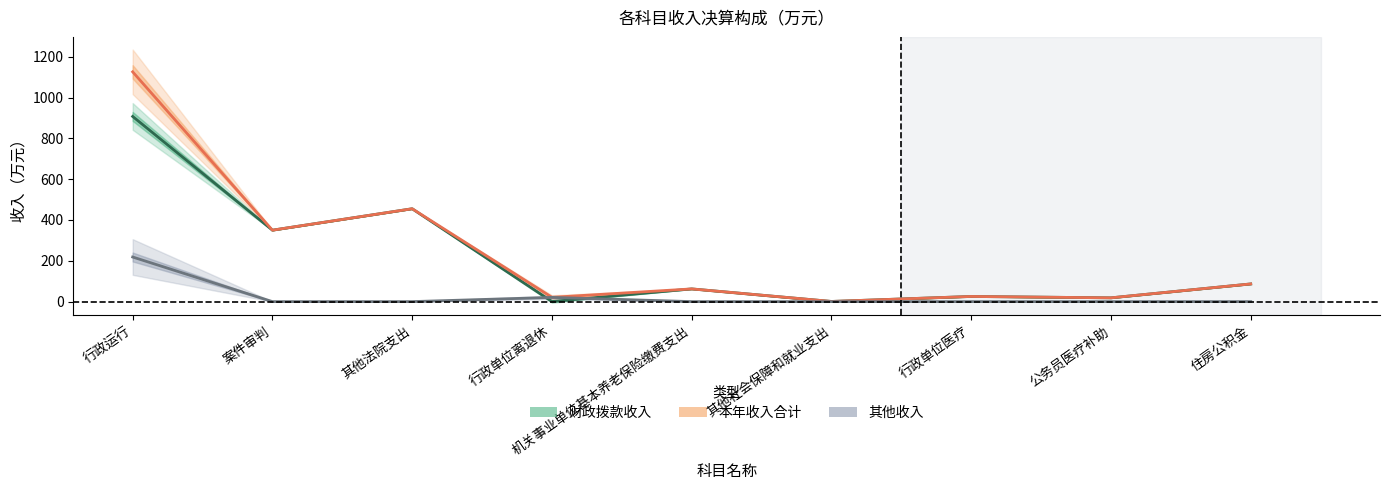

The value of 财政拨款收入 at 案件审判 is 566.5. True or false?

False